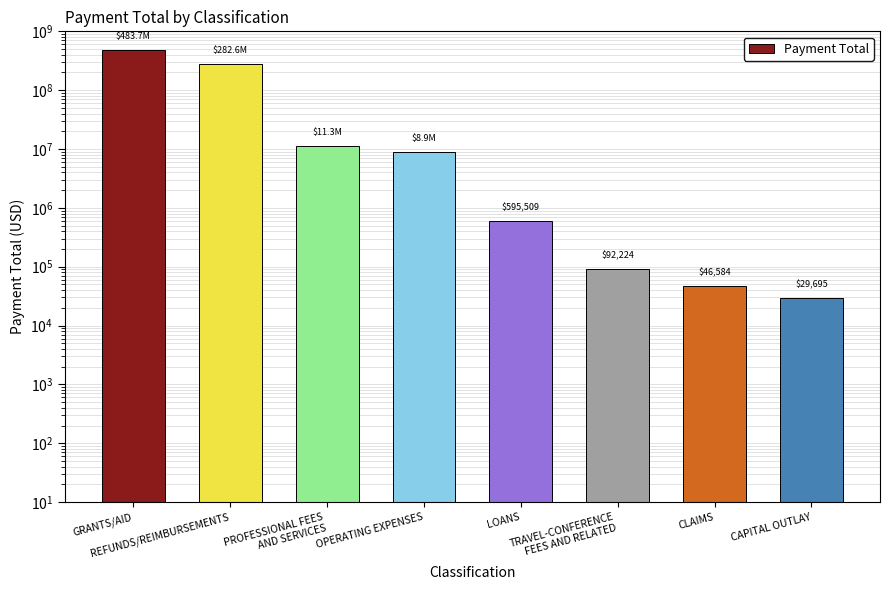

What is the change in value from REFUNDS/REIMBURSEMENTS to OPERATING EXPENSES?

-273659366.1